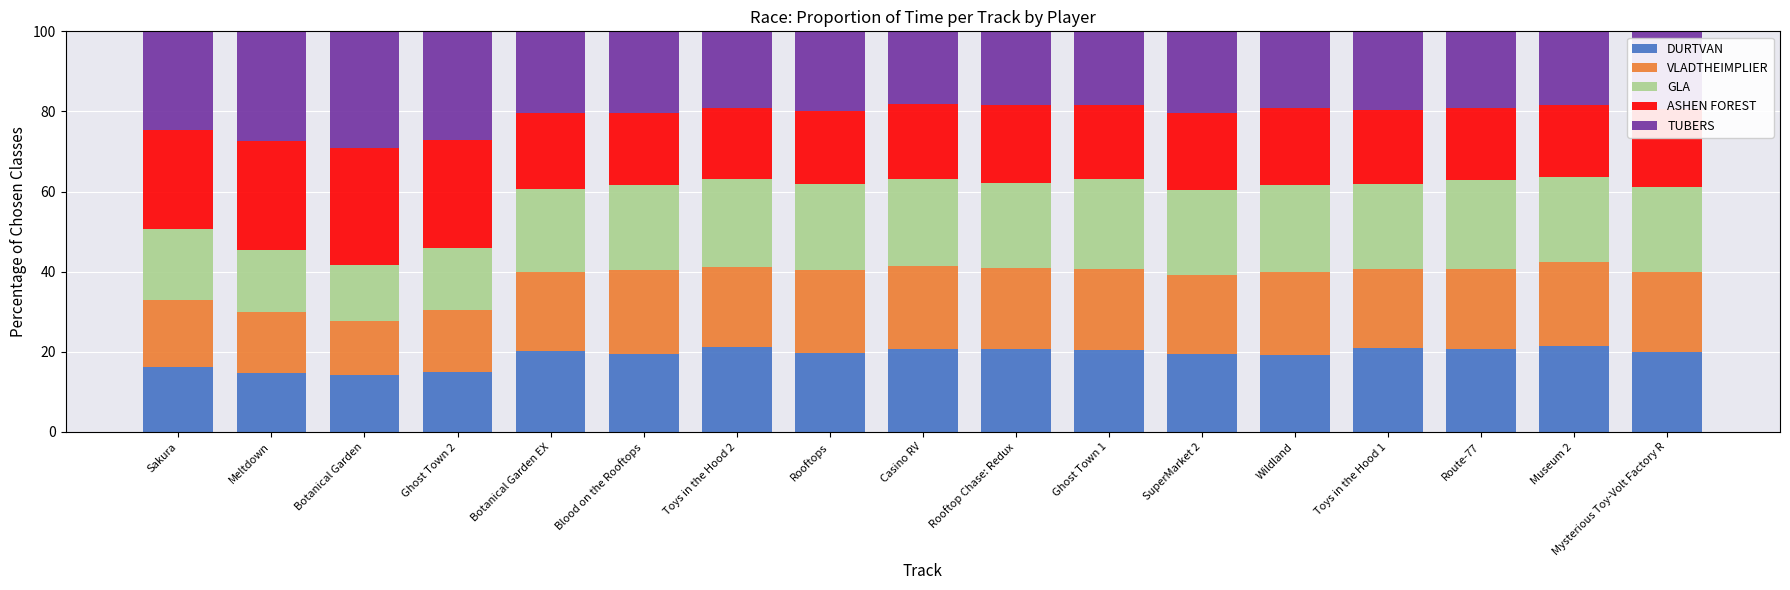

What is the highest value of the DURTVAN series?

21.4